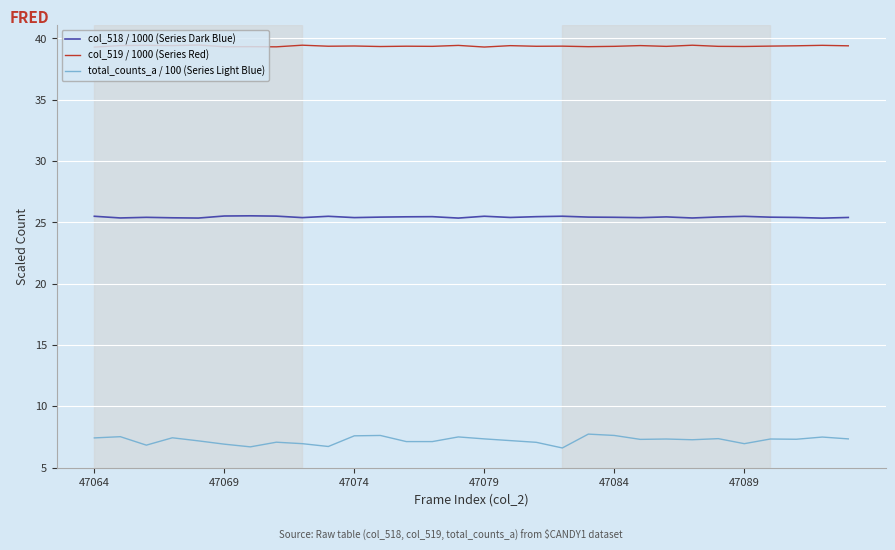

Rank the series by their maximum value, from lowest to highest.

total_counts_a / 100 (Series Light Blue), col_518 / 1000 (Series Dark Blue), col_519 / 1000 (Series Red)